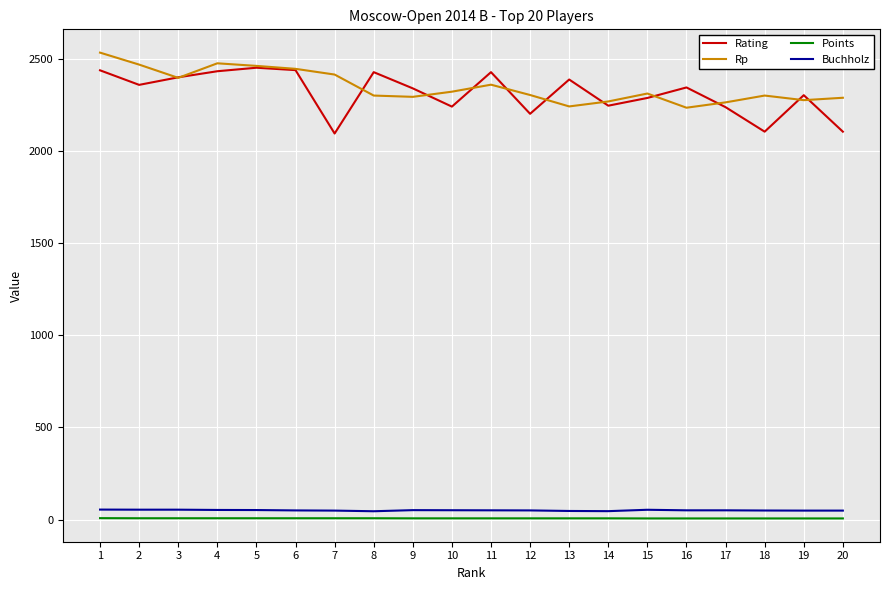

True or false: Rating and Points cross at least once.

False